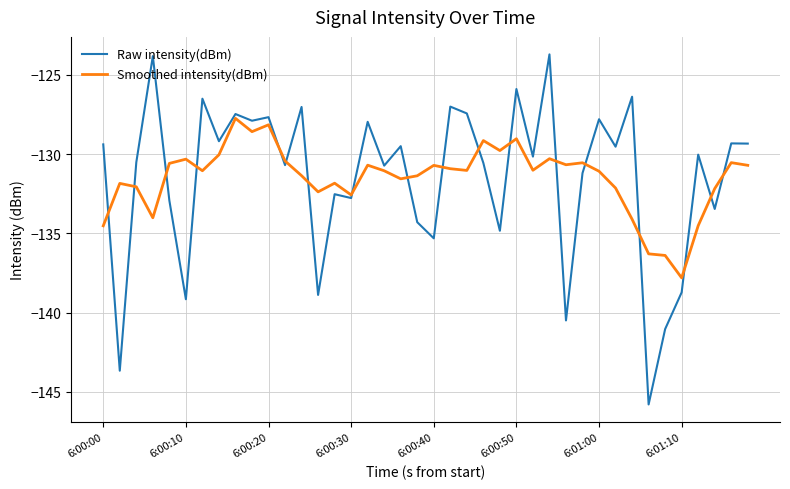

What is the highest value of the Smoothed intensity(dBm) series?

-127.7